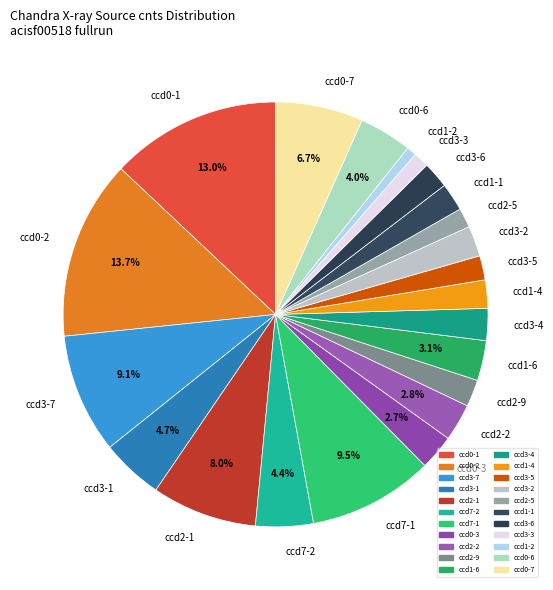

Is ccd2-2 the majority of the pie?

No